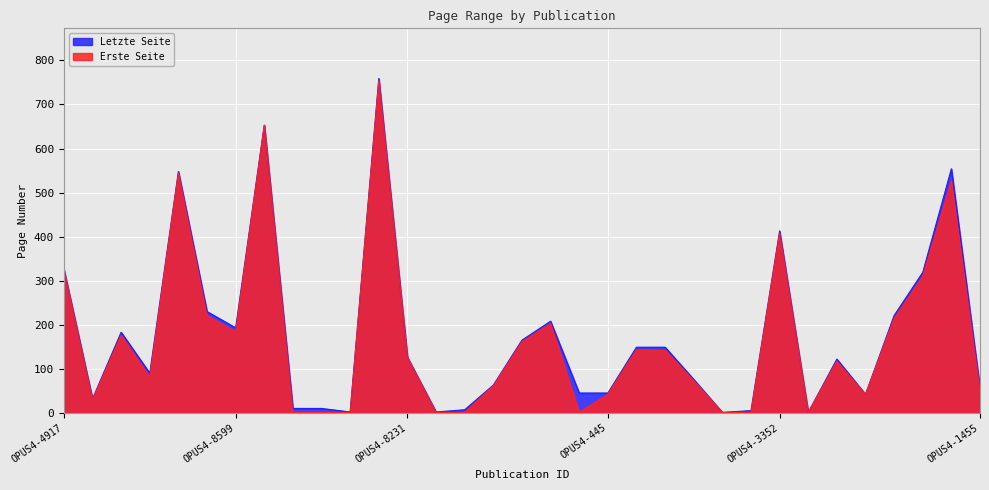

Where does the Letzte Seite series first go above 122?

OPUS4-4917